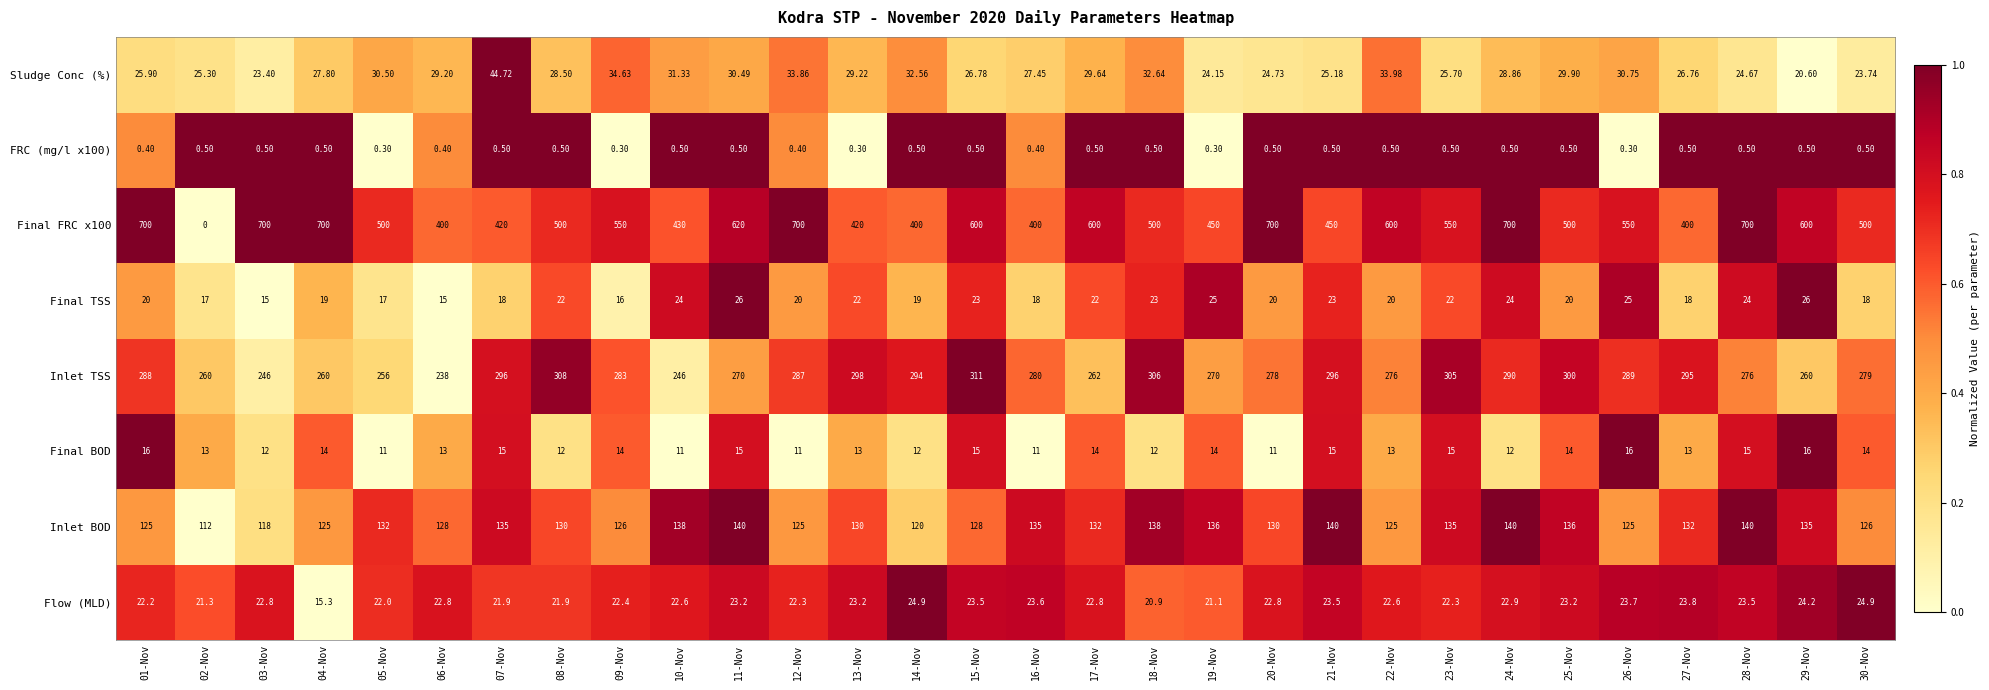

Is the value of Flow (MLD) at 12-Nov greater than the value of FRC (mg/l x100) at 26-Nov?

Yes